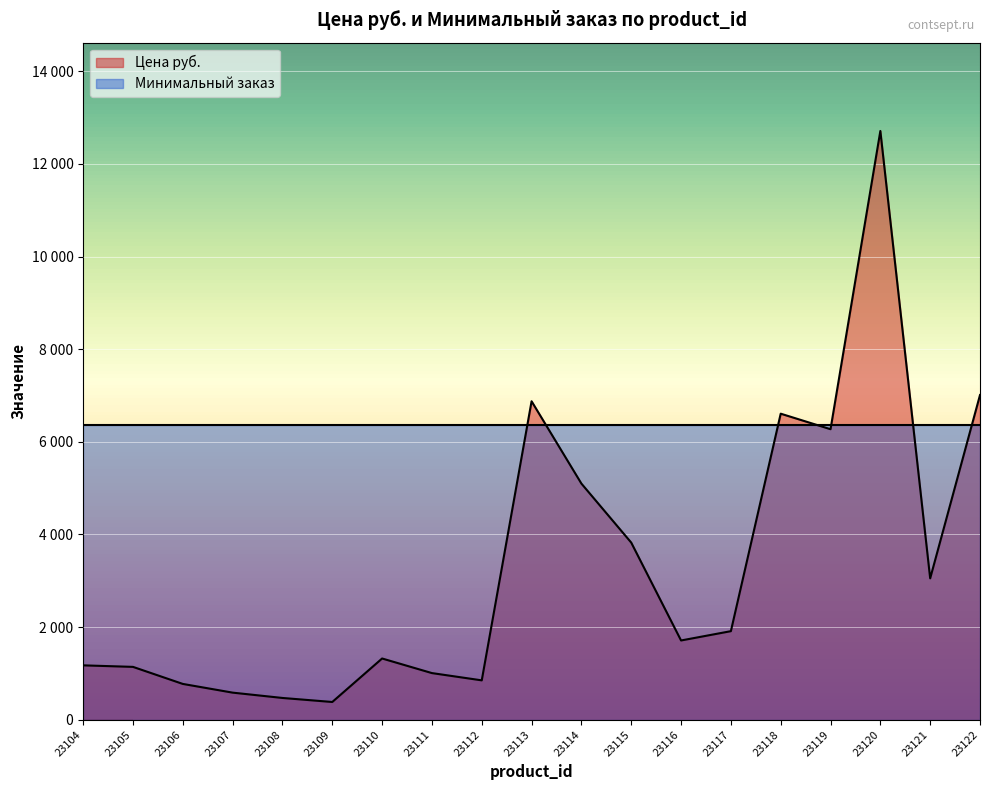

What is the ratio of the value at 23106 to the value at 23122?

0.1